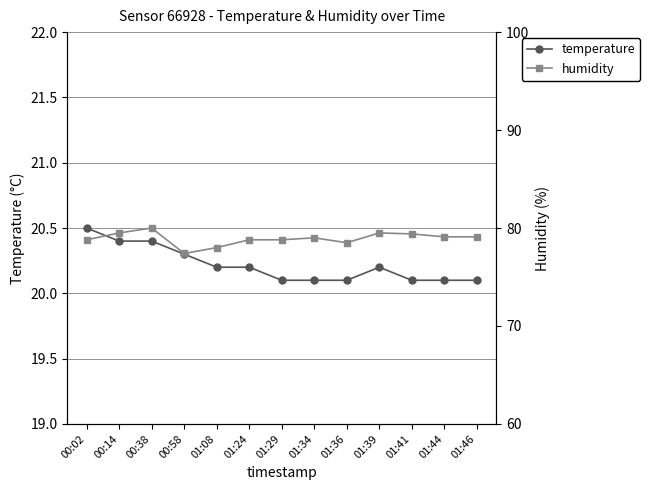

What are all the series names shown in the legend?

temperature, humidity